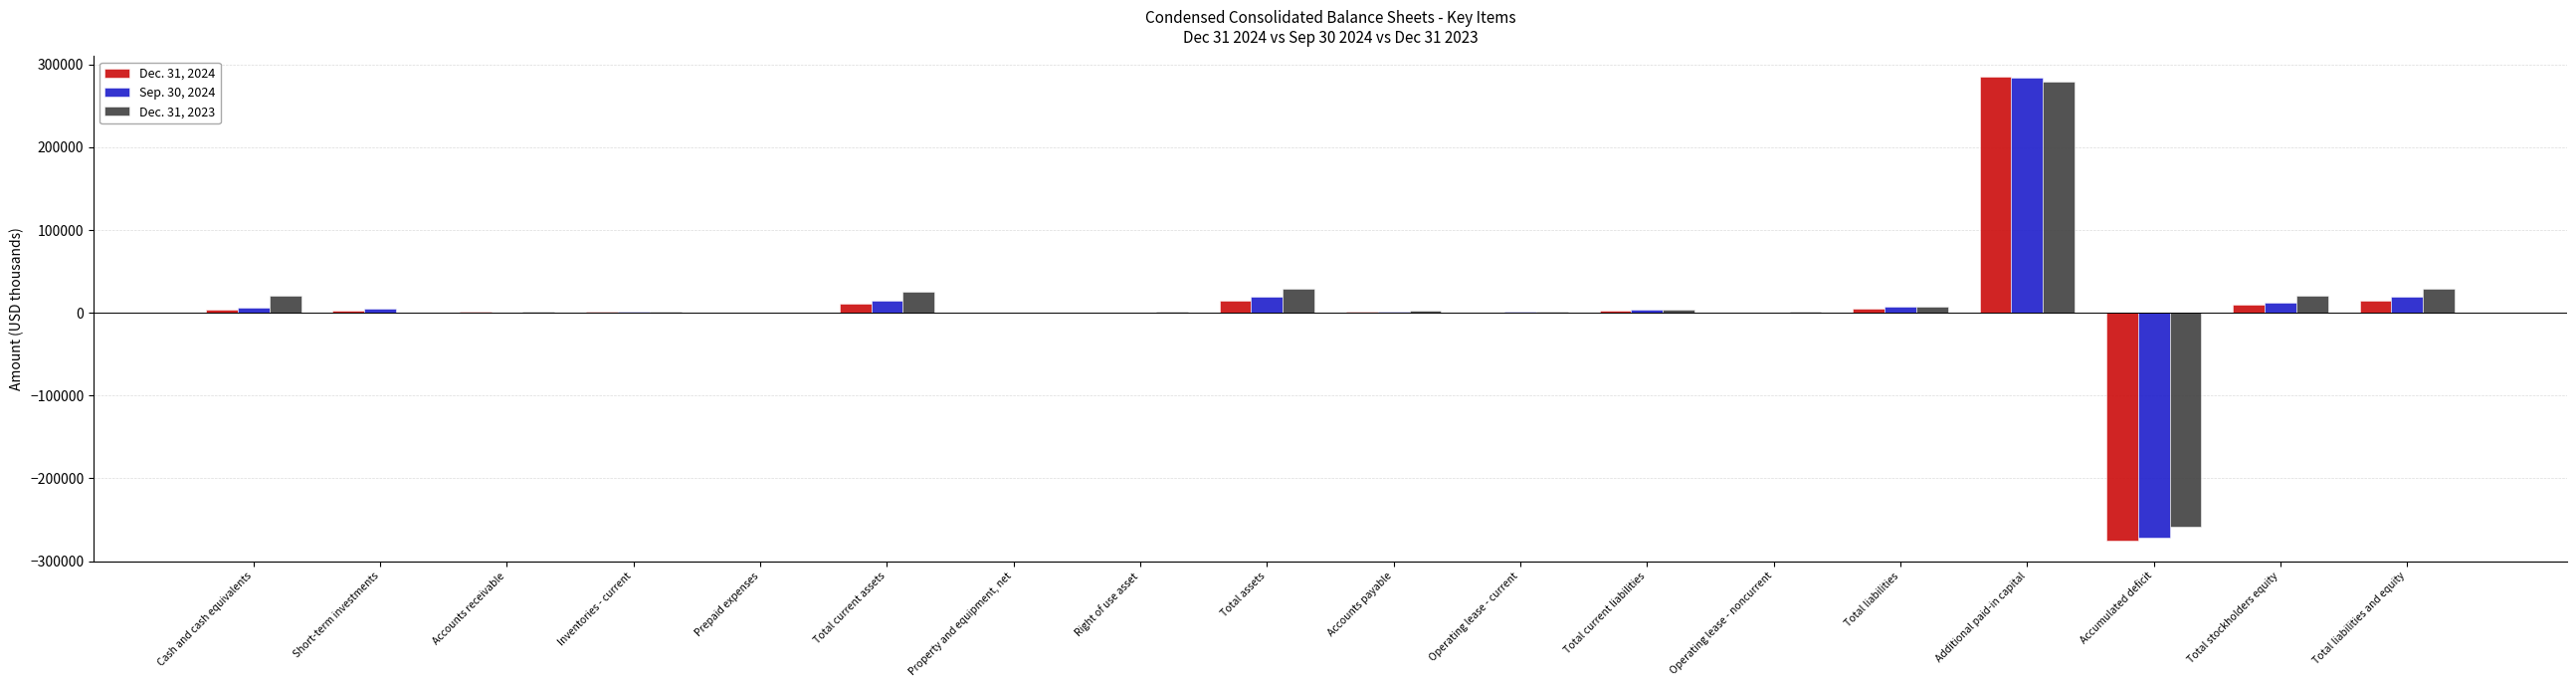

At which category is the sum across all series the highest?

Additional paid-in capital